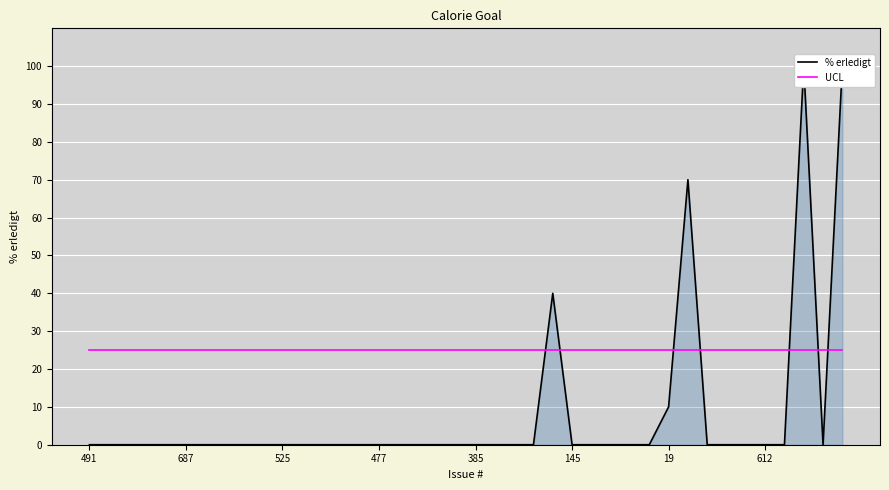

Which series changed the most between 14 and 29?

% erledigt